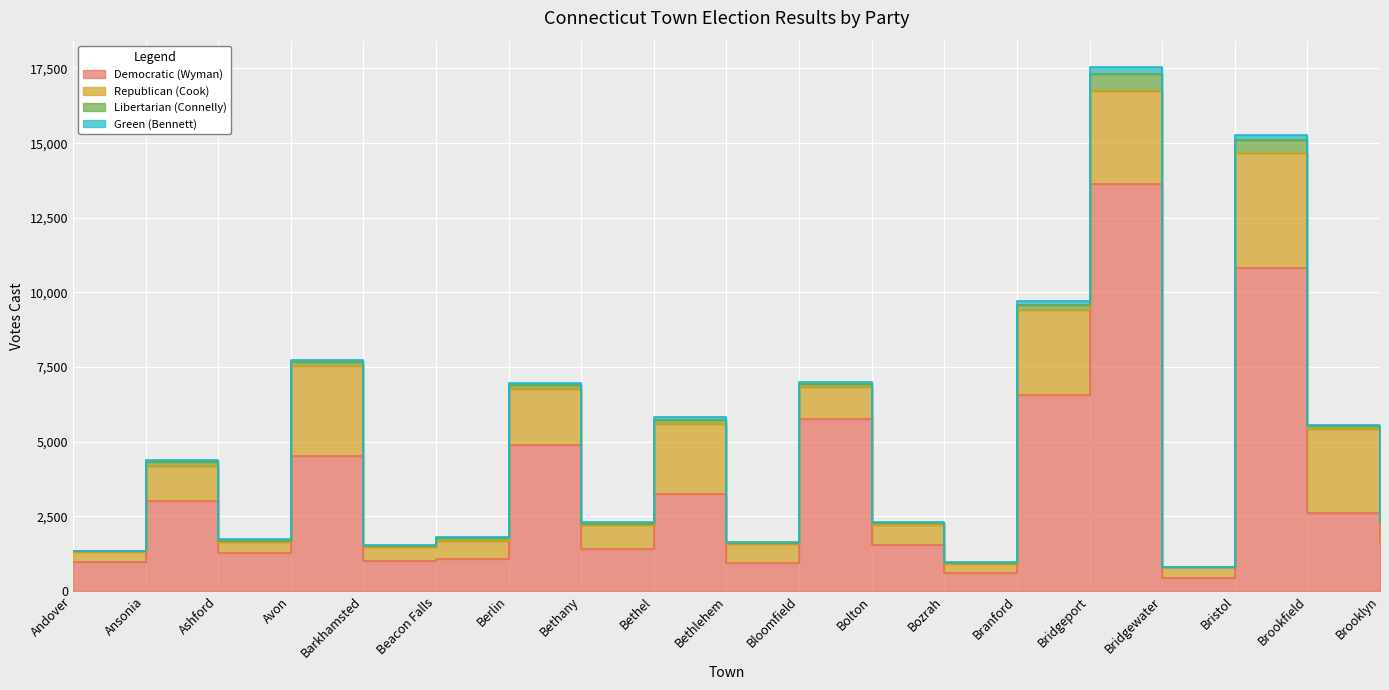

Reading right to left, transcribe all the data shown in this chart.

Democratic (Wyman): 1611	2608	10830	436	13625	6580	595	1545	5772	951	3256	1409	4894	1077	1012	4510	1281	3031	963
Republican (Cook): 671	2817	3844	362	3113	2817	327	674	1061	622	2330	807	1865	608	478	3027	371	1151	333
Libertarian (Connelly): 51	101	415	9	574	177	25	44	93	48	138	40	154	78	30	124	37	143	35
Green (Bennett): 36	49	191	14	242	155	18	53	72	36	118	41	59	36	27	89	50	64	22